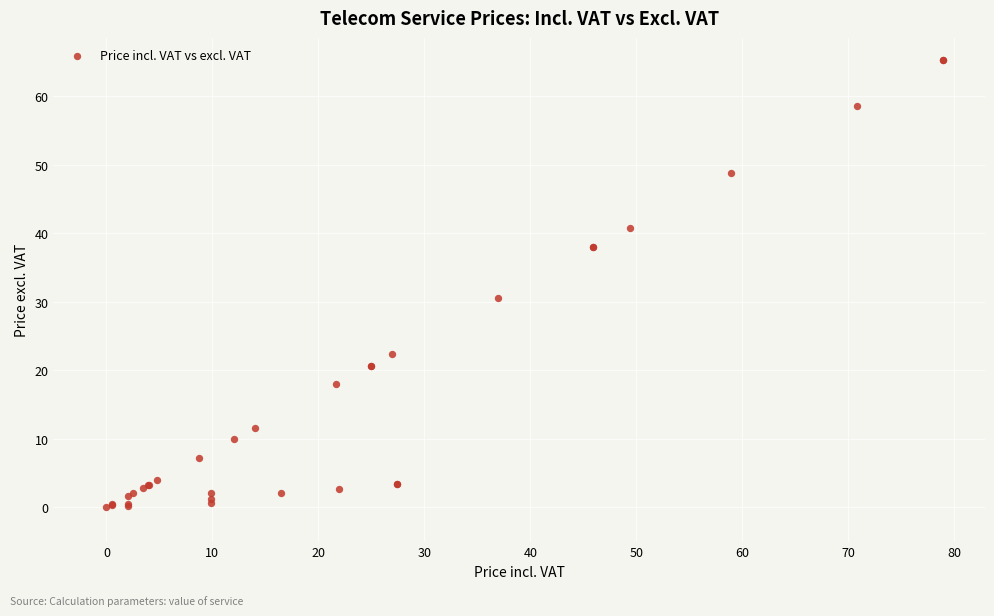

What Y value in the scatter plot is closest to 32?

30.5